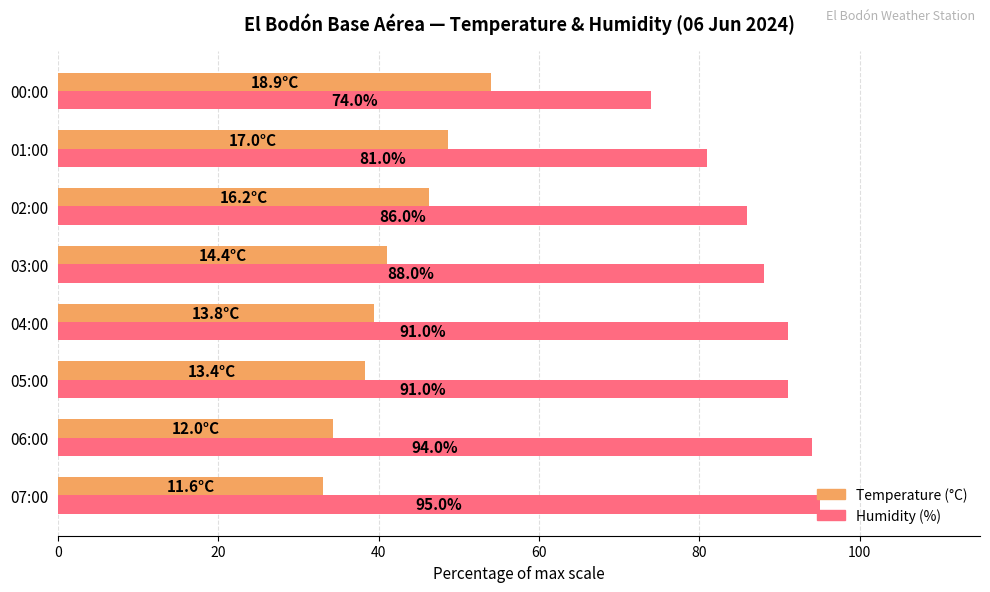

Rank the series by their average value, from highest to lowest.

Humidity (%), Temperature (°C)